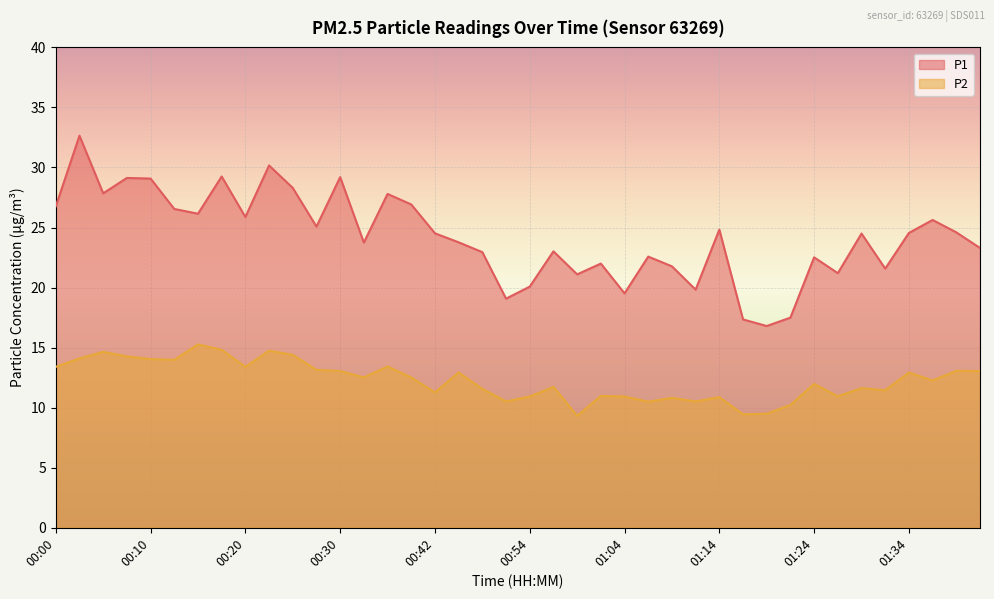

How many values in the P2 series exceed 12?

21